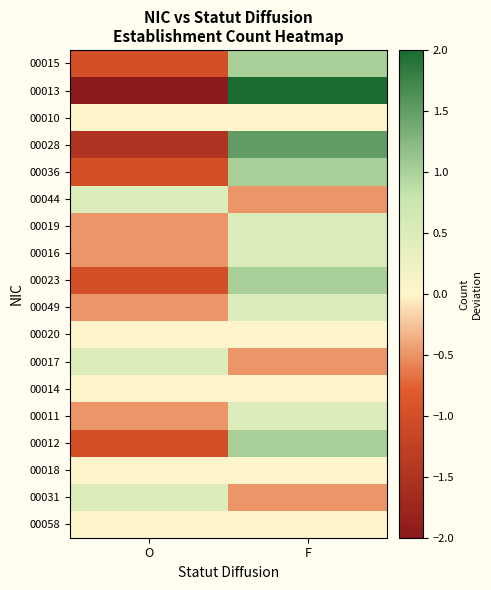

Rank the series at O from highest to lowest value.

00044, 00017, 00031, 00010, 00020, 00014, 00018, 00058, 00019, 00016, 00049, 00011, 00015, 00036, 00023, 00012, 00028, 00013